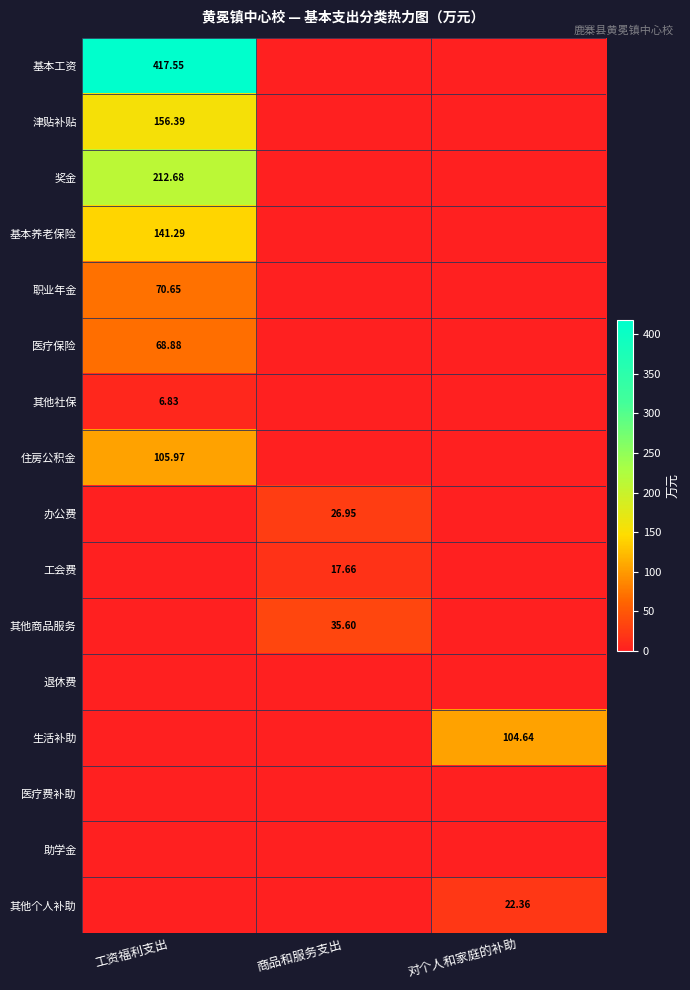

Count the number of categories in the chart.

3